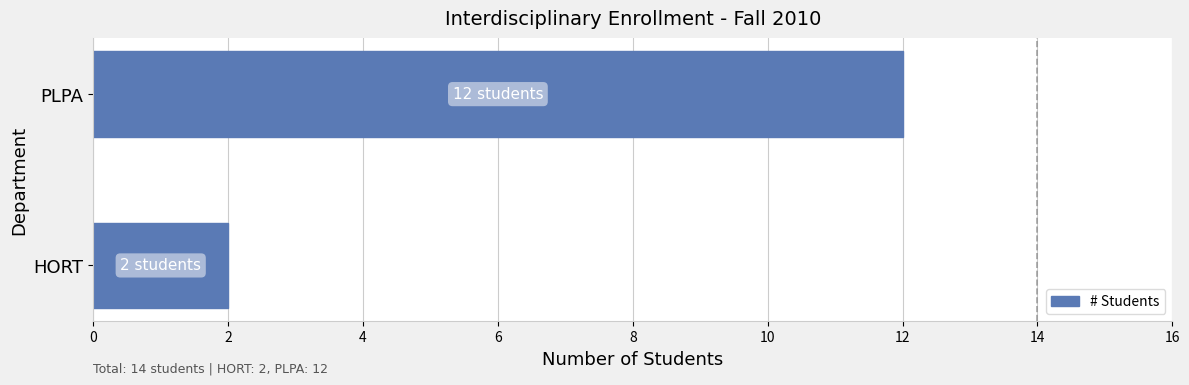

What is the change in value from HORT to PLPA?

+10